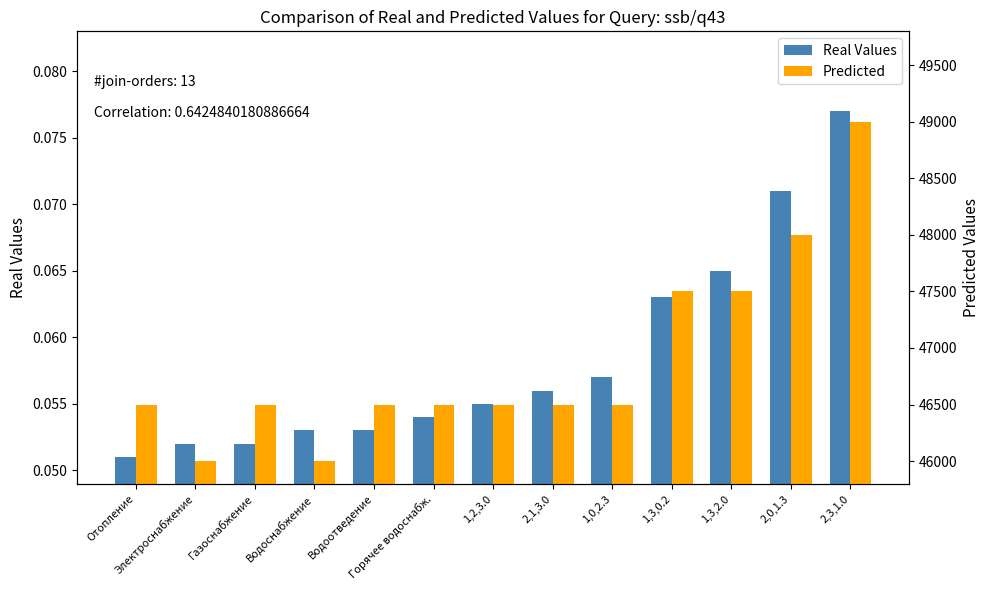

At 1,3,0.2, list the series in order from smallest to largest.

Real Values, Predicted